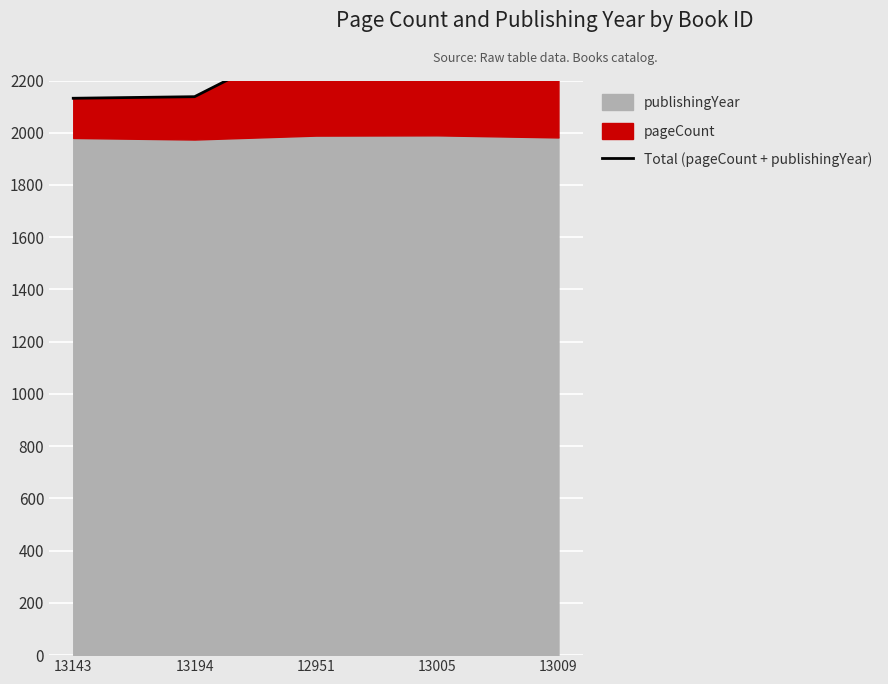

What position from the left is 13009?

5